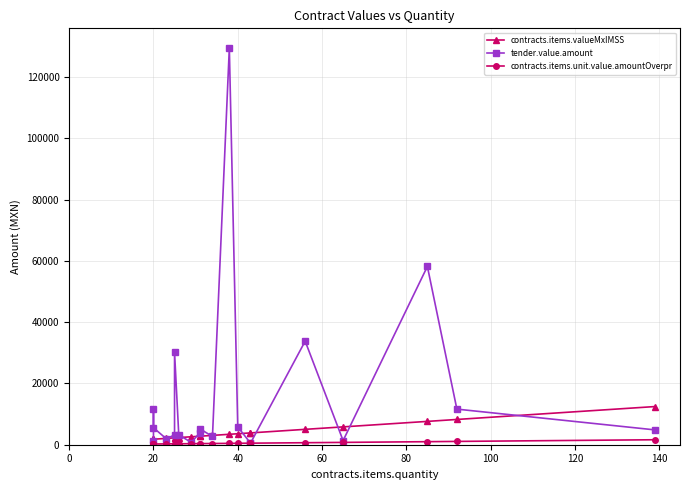

Is it true that tender.value.amount equals 1685.3 at 10?

False